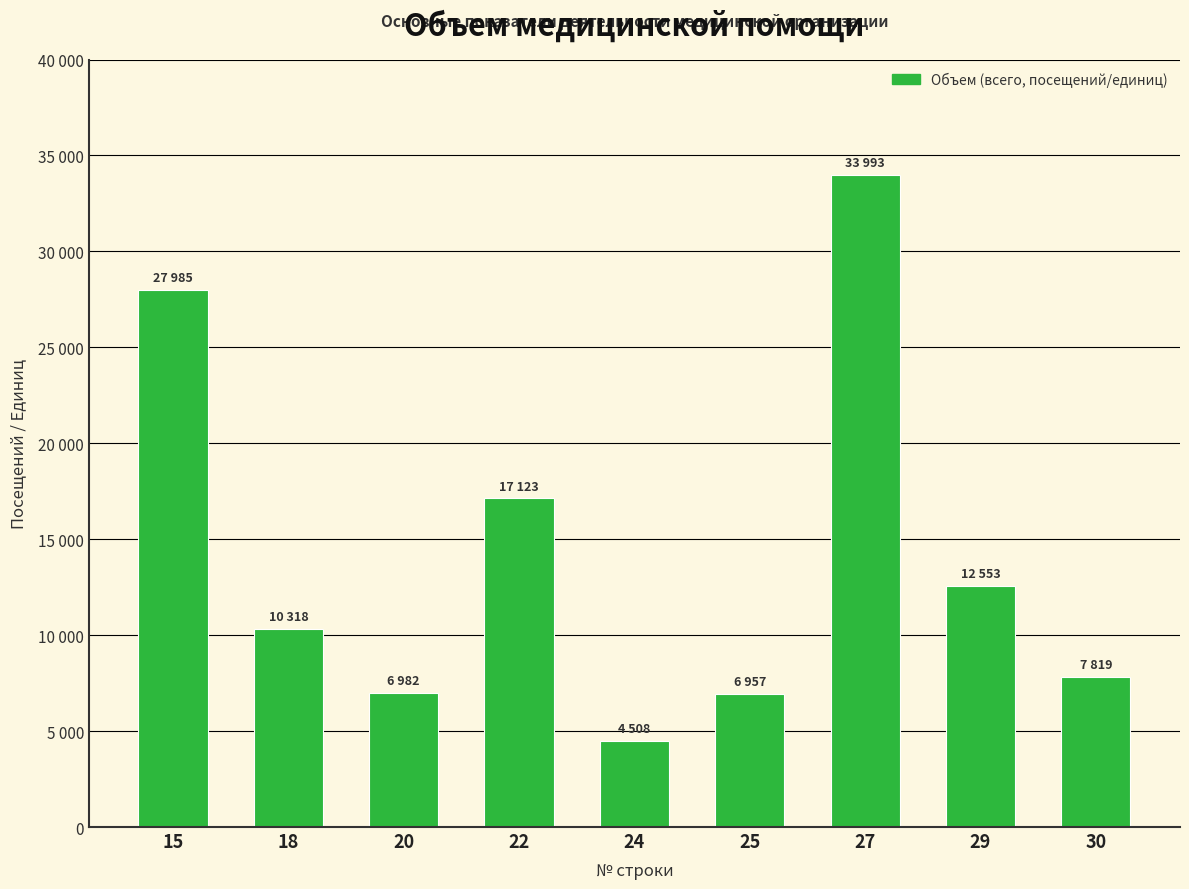

What is the value of the 4th bar from the left?

17123